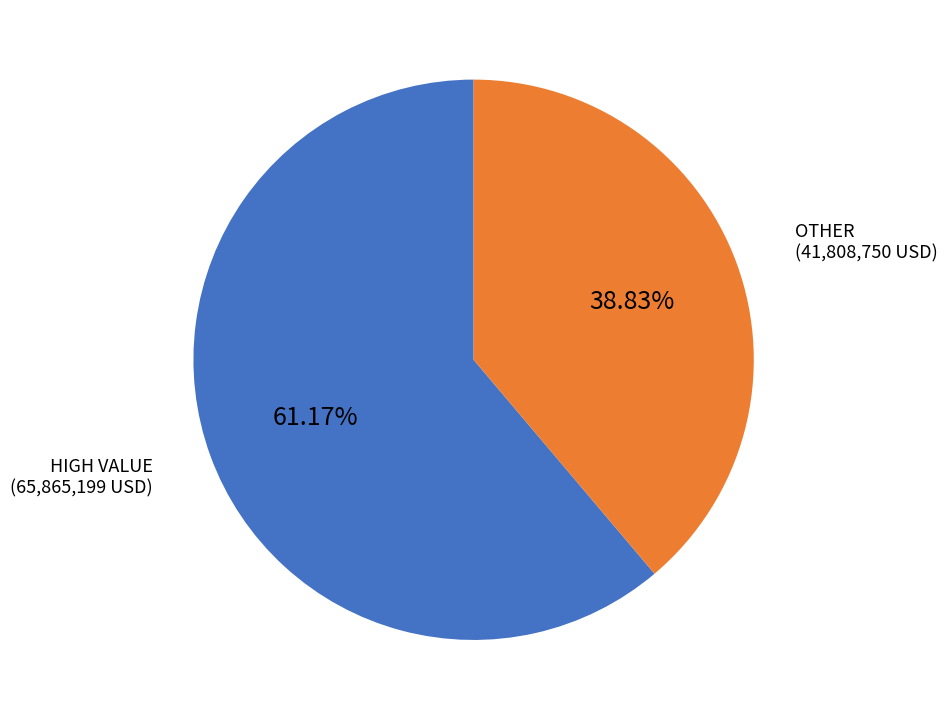

Is there a majority slice in this chart?

Yes